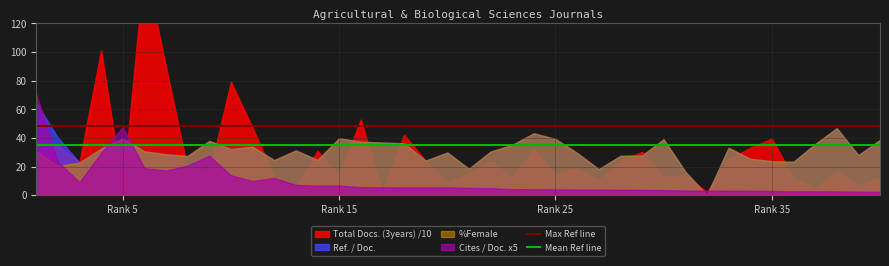

The Mean Ref line series shows 59 at Rank 15. True or false?

False